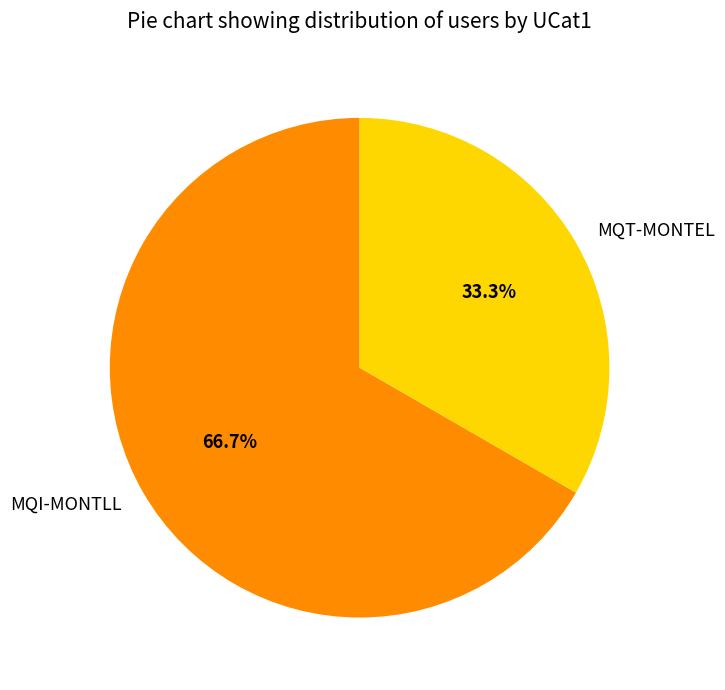

What percentage do MQT-MONTEL and MQI-MONTLL together represent?

100.0%